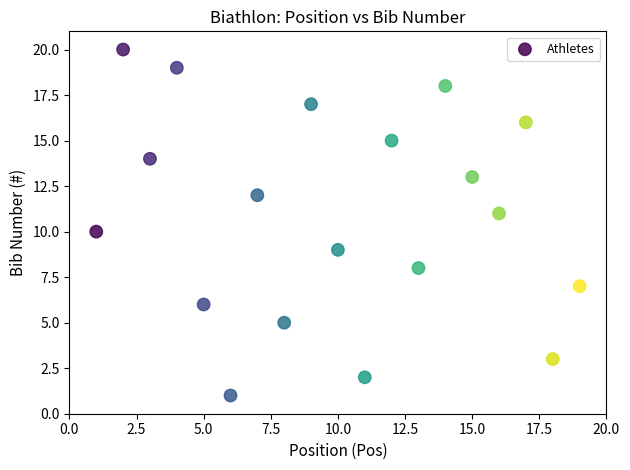

What is the range of X values (max minus min)?

18